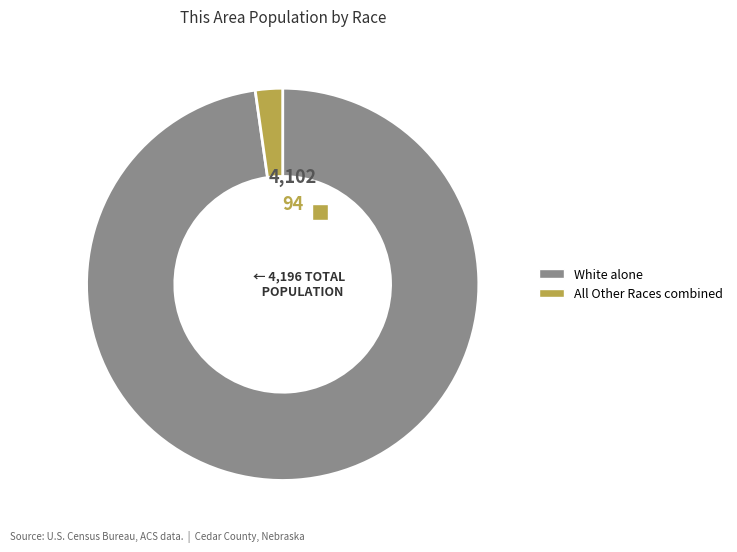

How much of the chart is everything except White alone?

2.2%